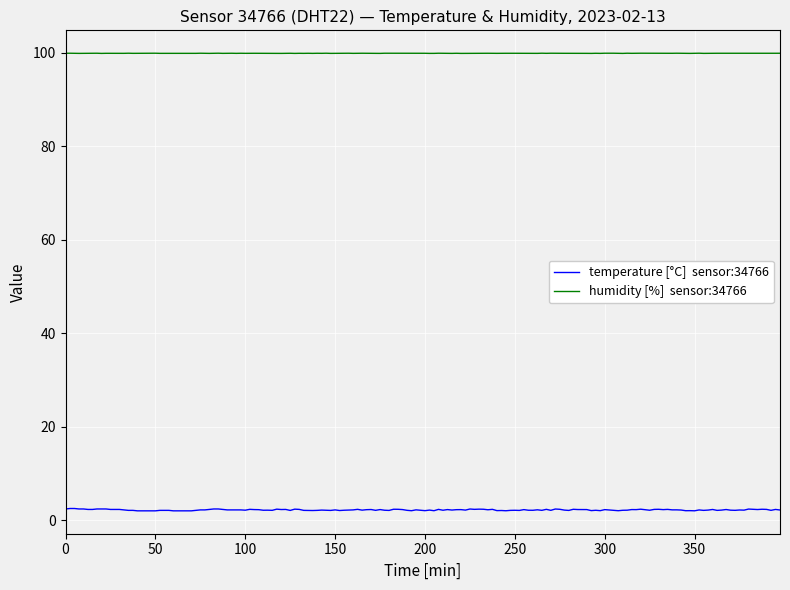

What is the maximum value shown in the chart?

99.9